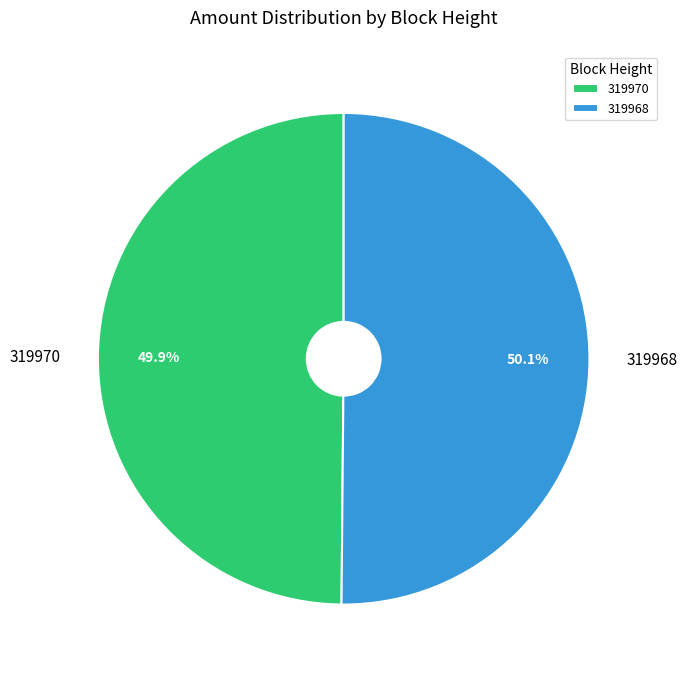

To the nearest percent, what is the average slice percentage?

50%